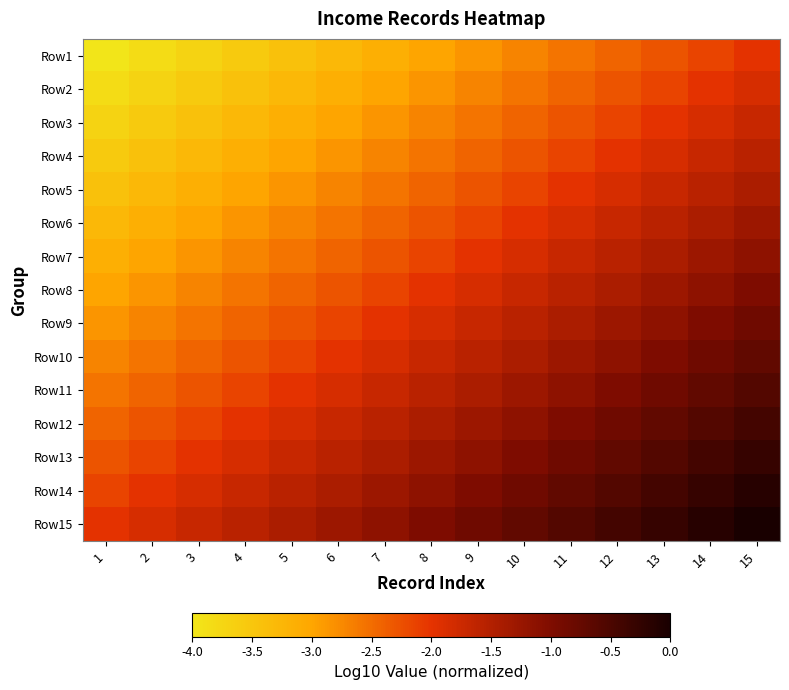

At which category is the sum across all series the highest?

15